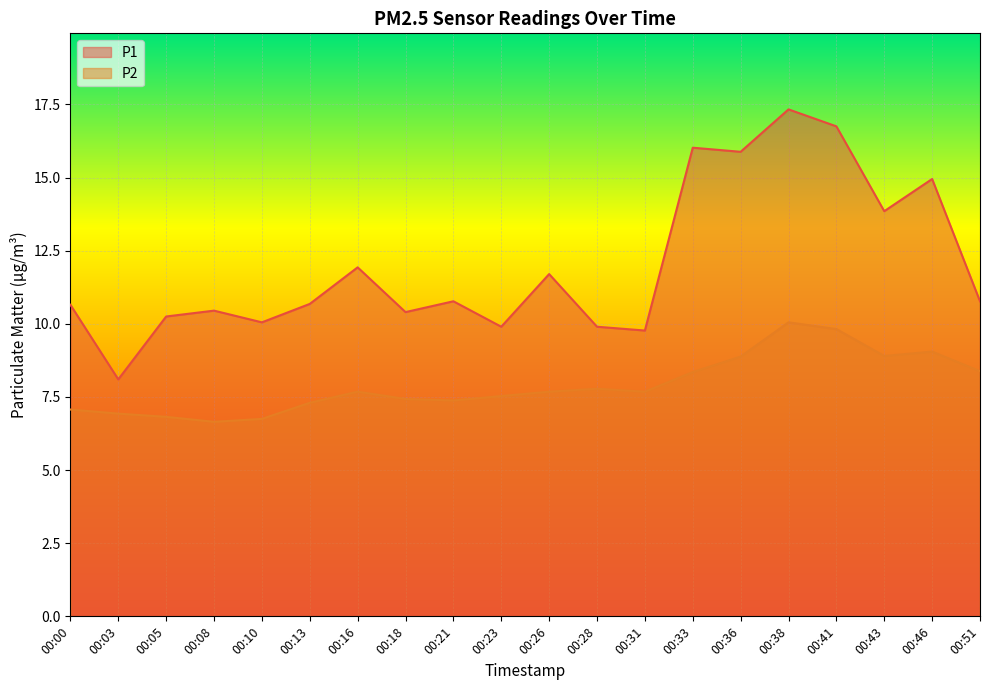

What is the value of the P2 point at the 8th from the left?

7.4